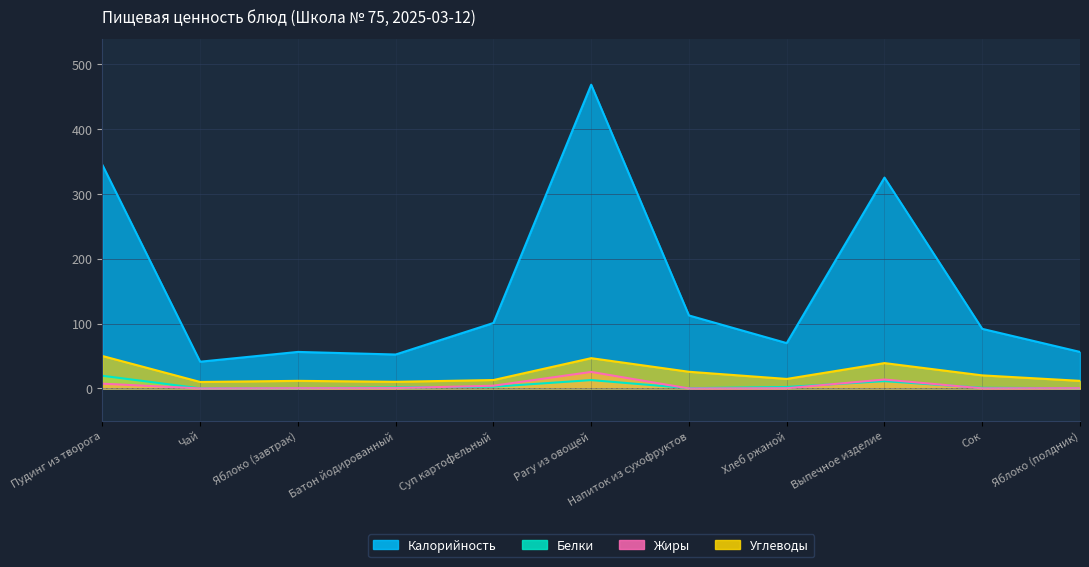

What is the difference between the highest and lowest values at Сок?

91.8